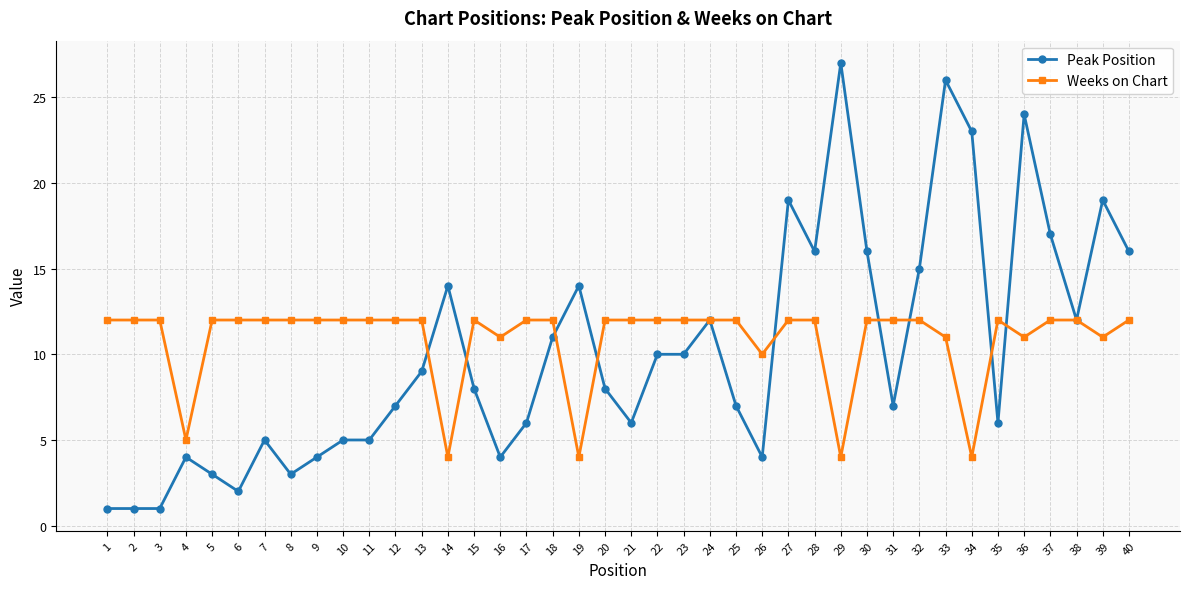

Where do Weeks on Chart and Peak Position first cross each other?

13 and 14